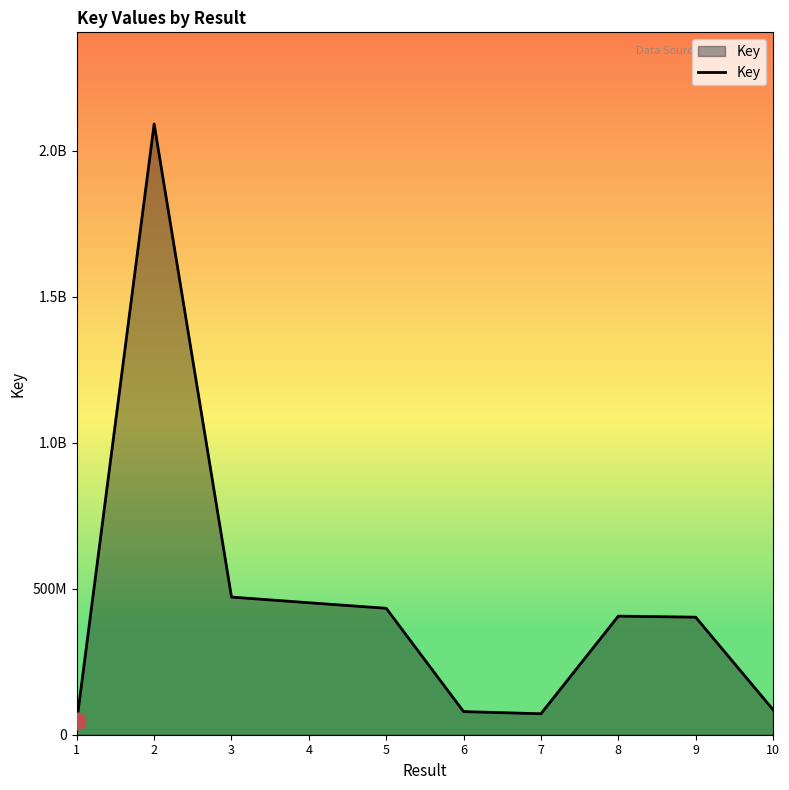

Rank the categories by value from highest to lowest.

2, 3, 4, 5, 8, 9, 10, 6, 7, 1